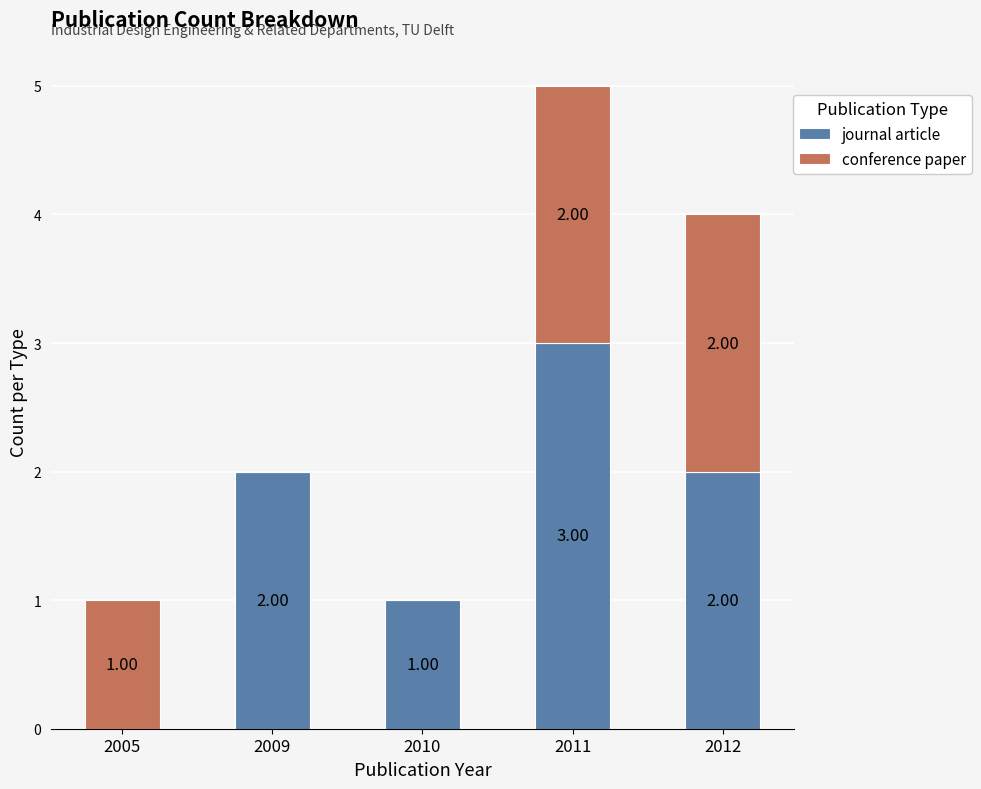

What is the sum of the journal article values at 2005 and 2011?

3